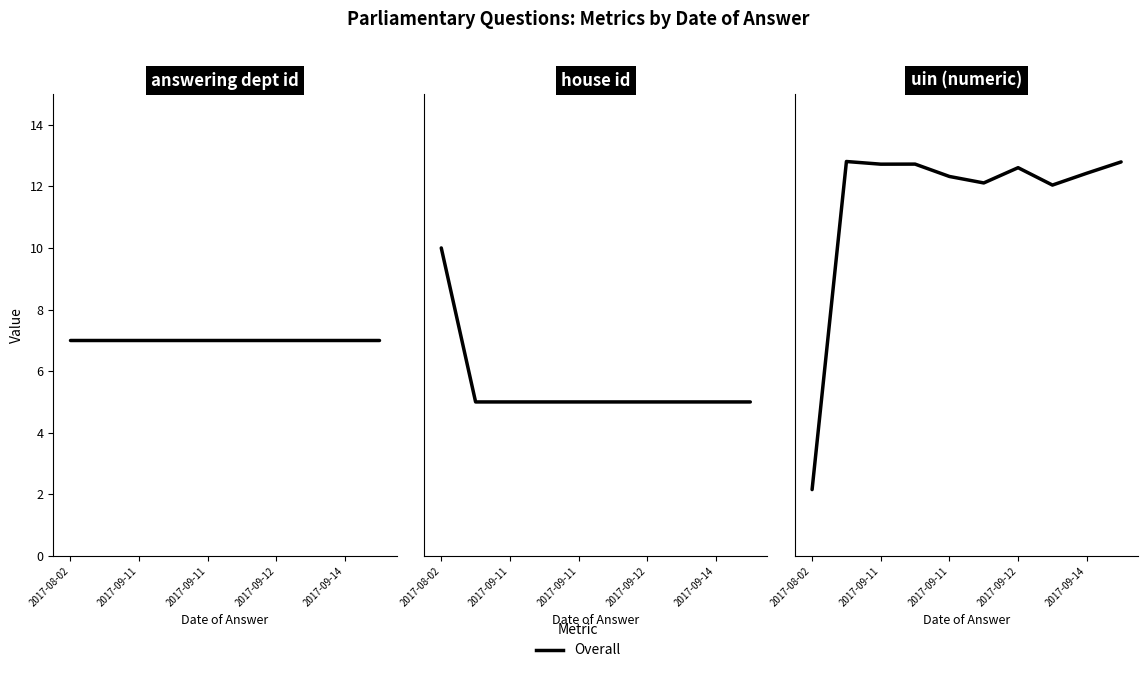

Which has a higher value, 2017-09-14 or 2017-09-11?

2017-09-11